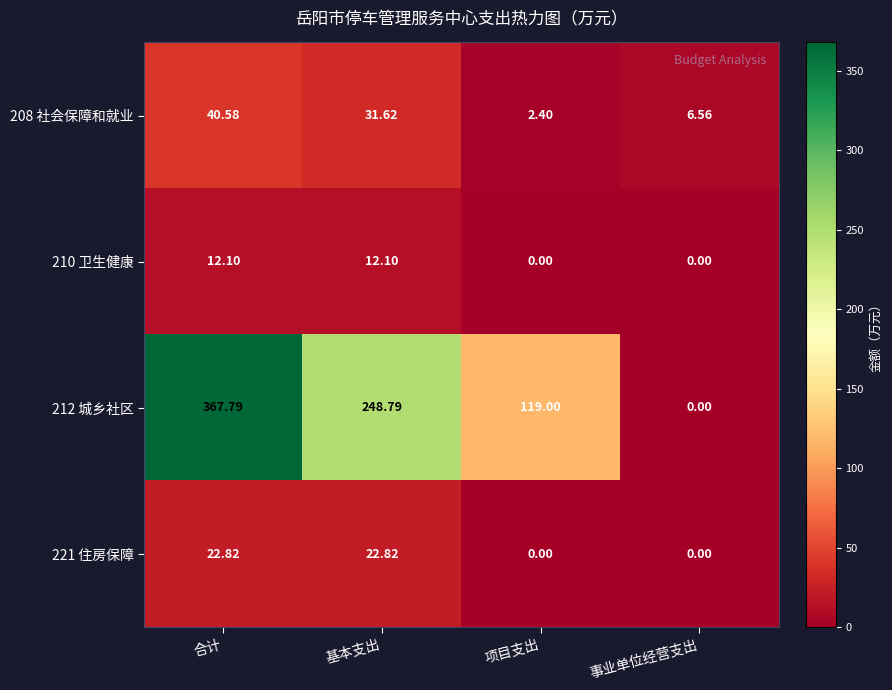

At which label does 208 社会保障和就业 reach its peak?

合计